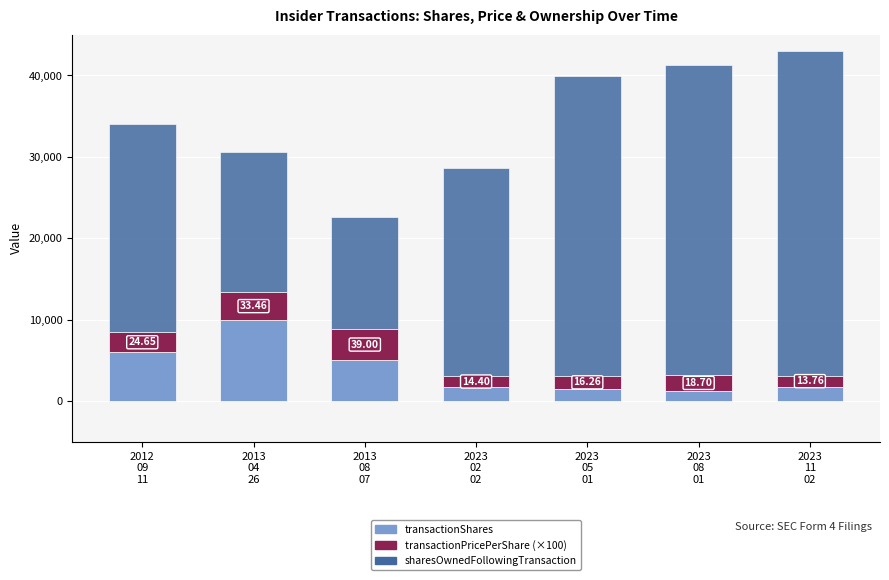

What is the difference between the maximum and minimum values in the transactionShares series?

8697.0